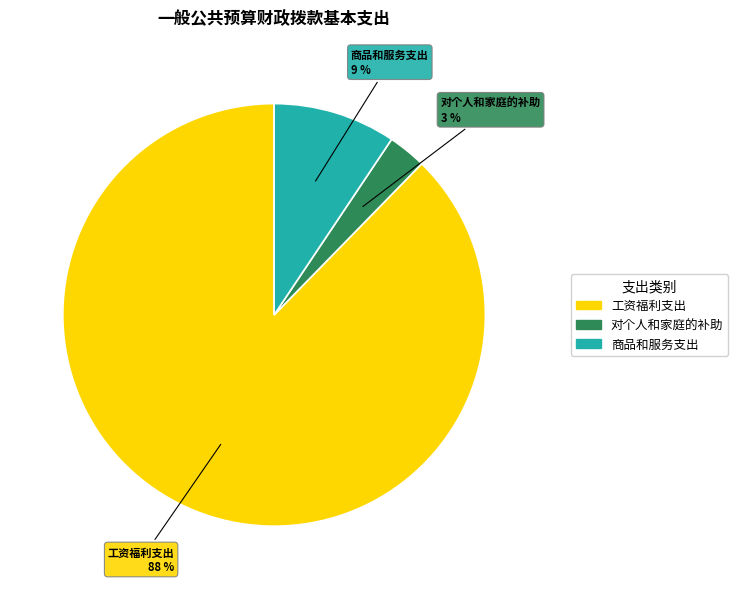

To the nearest percent, what is the difference between the largest and smallest slice percentages?

85%